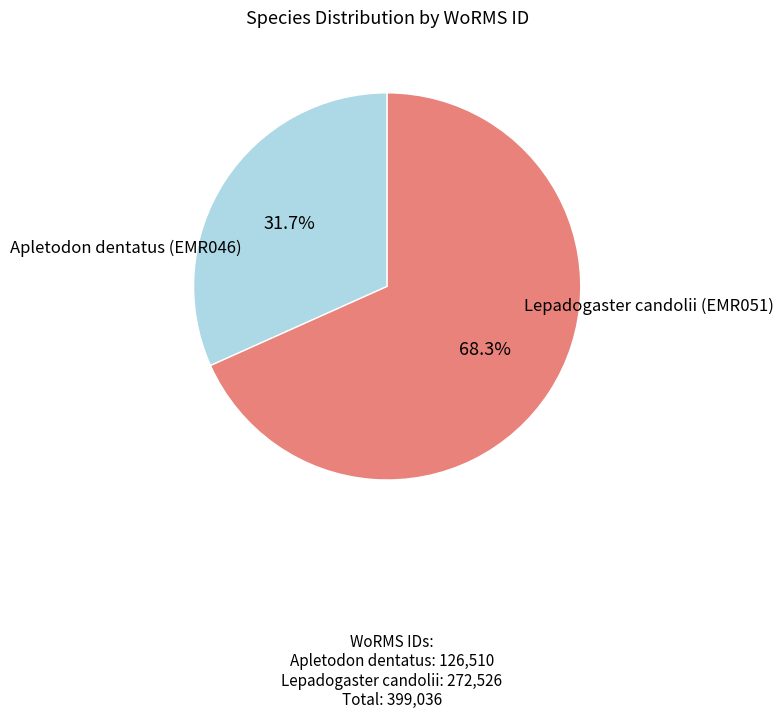

Is there any slice that represents more than half of the pie?

Yes